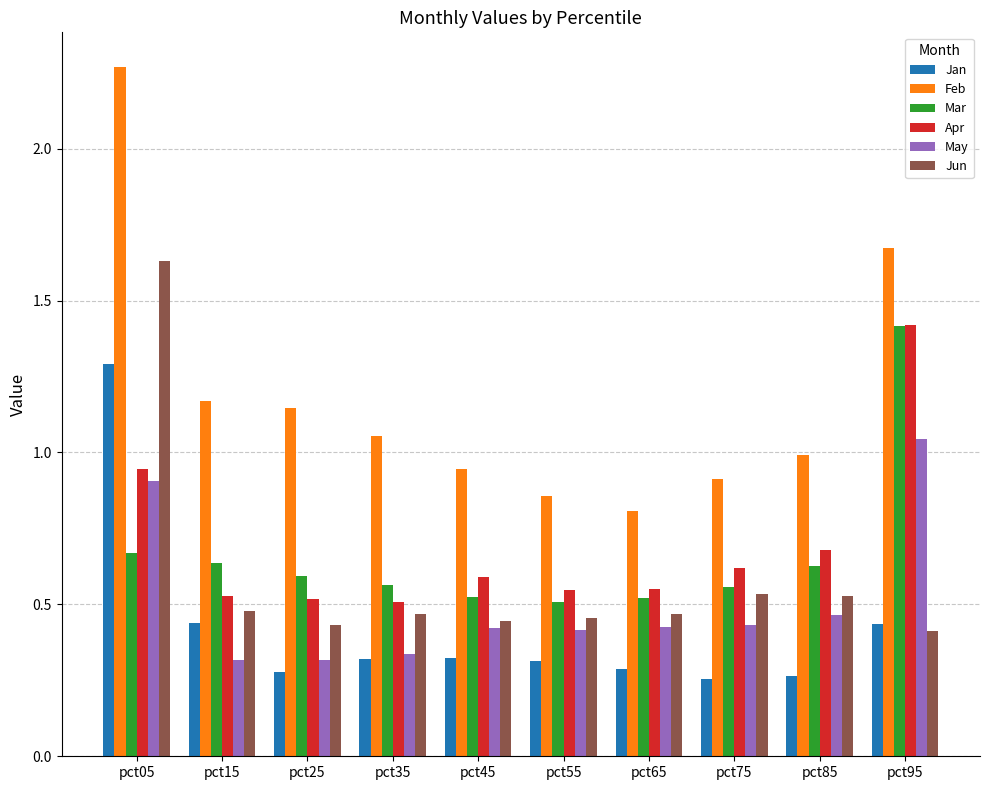

The value of Mar at pct25 is 0.6. True or false?

True